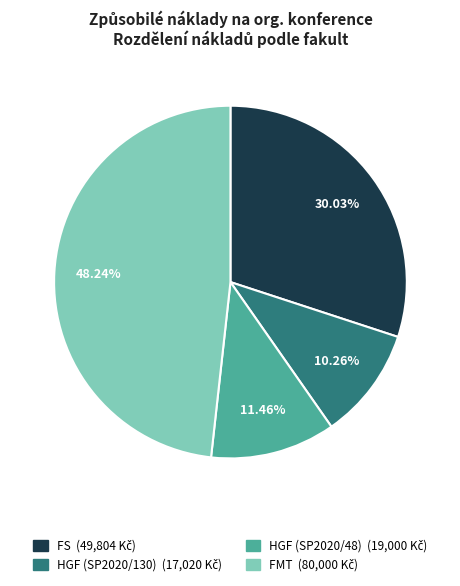

The HGF (SP2020/130) slice represents 10% of the pie. True or false?

True